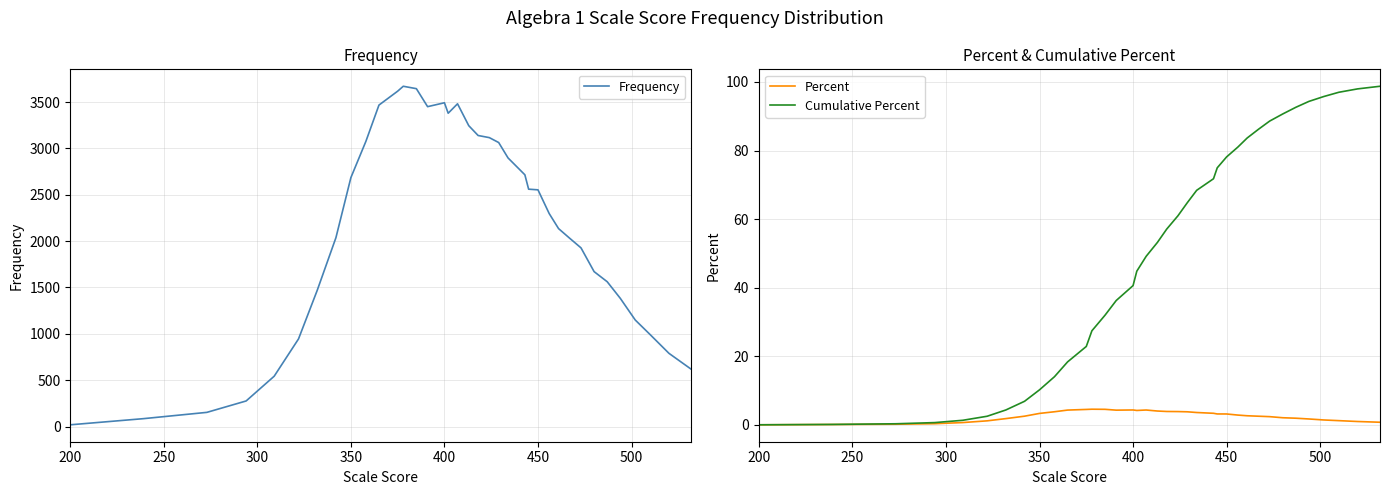

What is the highest value of the Cumulative Percent series?

98.7